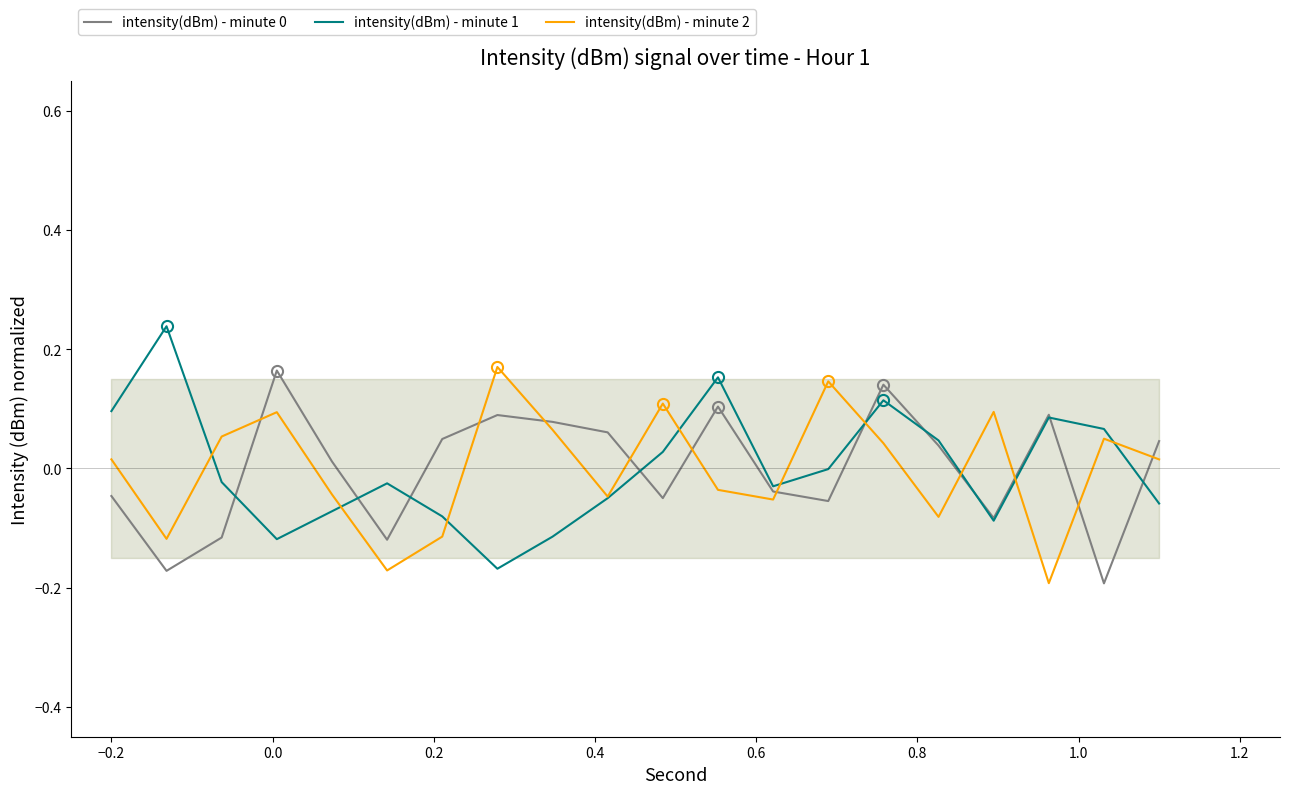

How many values in the intensity(dBm) - minute 0 series exceed 0?

11